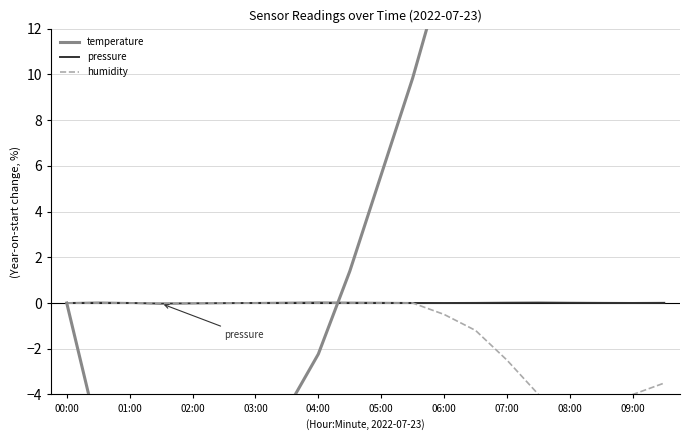

True or false: temperature has more than 0 points higher than both neighbors.

True